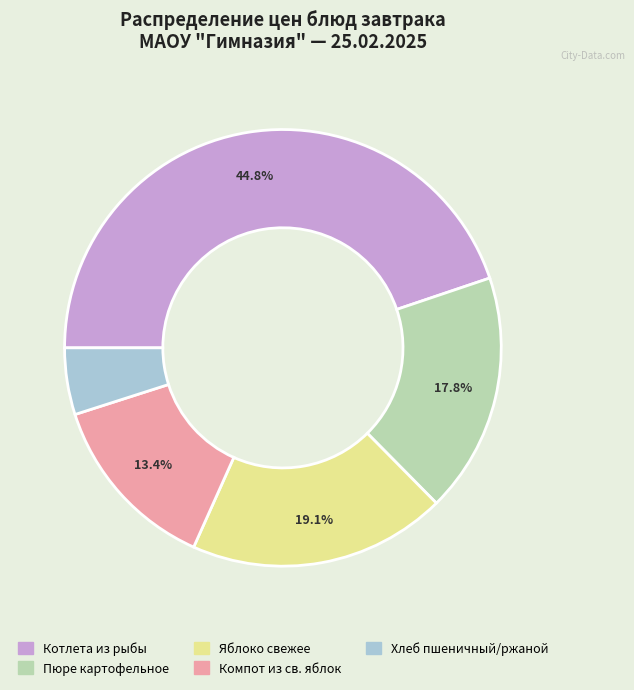

Rank the categories by value from lowest to highest.

Хлеб пшеничный/ржаной, Компот из св. яблок, Пюре картофельное, Яблоко свежее, Котлета из рыбы